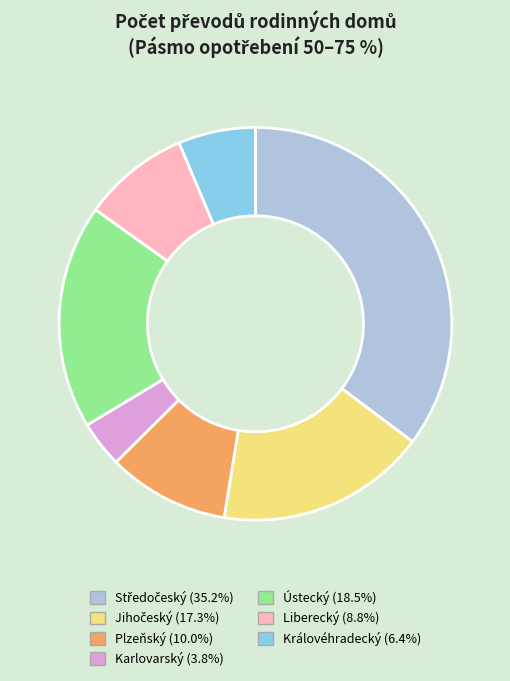

Approximately how many times larger is the value at Liberecký compared to Královéhradecký?

1.4